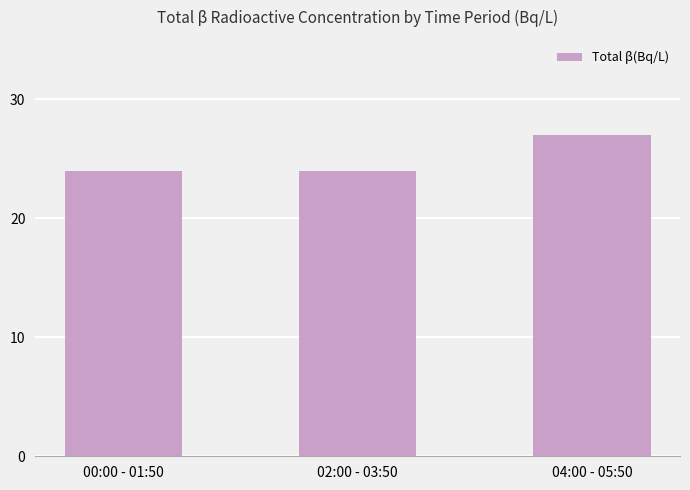

What is the smallest value displayed?

24